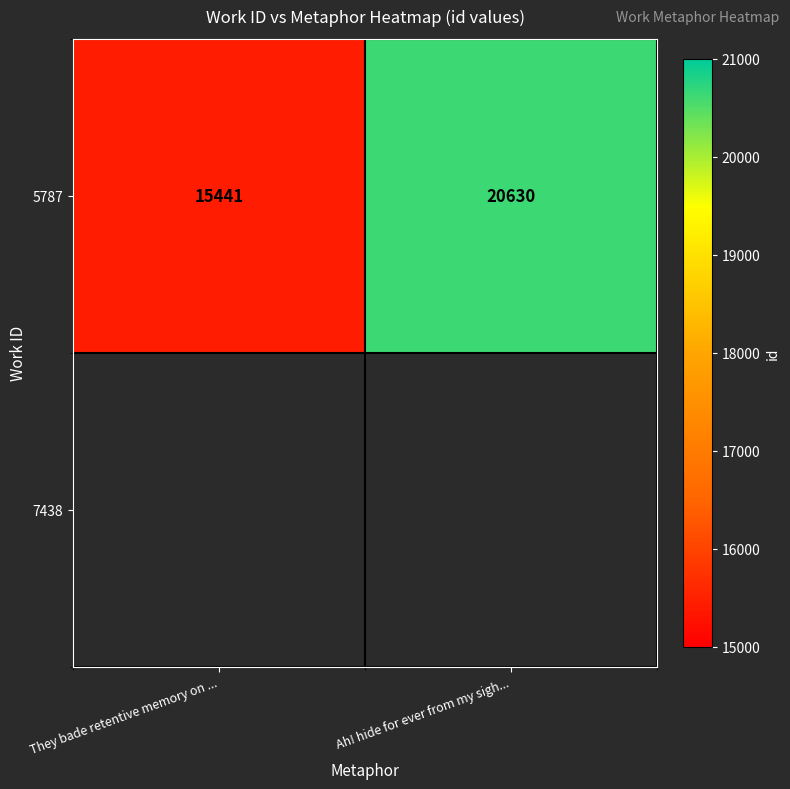

How many data points are less than 20630?

1